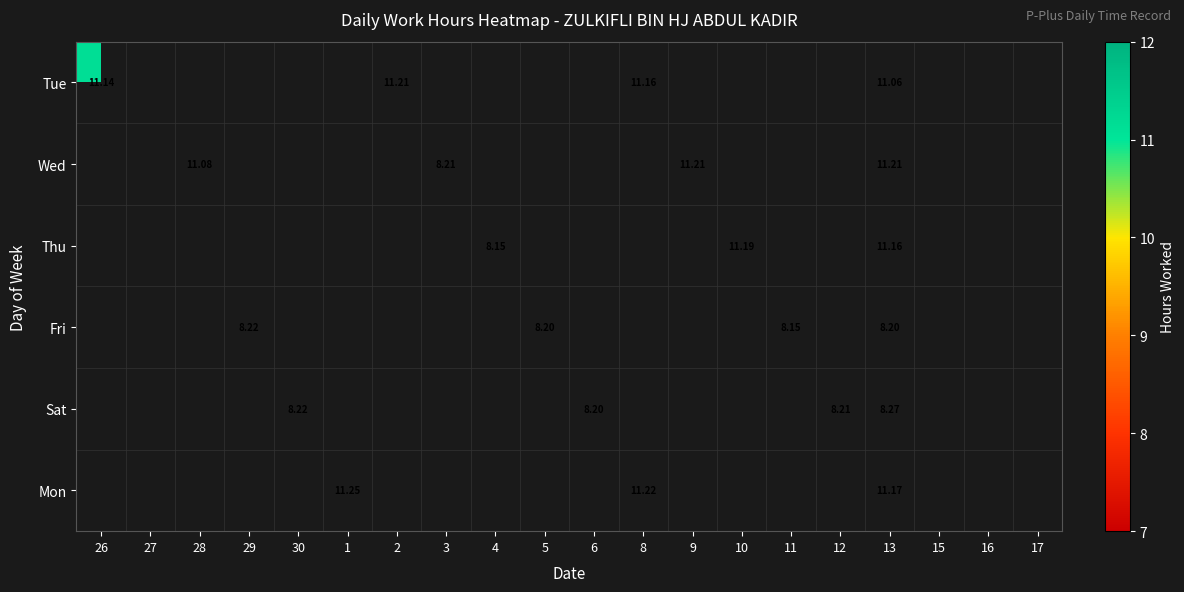

At which category is the sum across all series the highest?

13